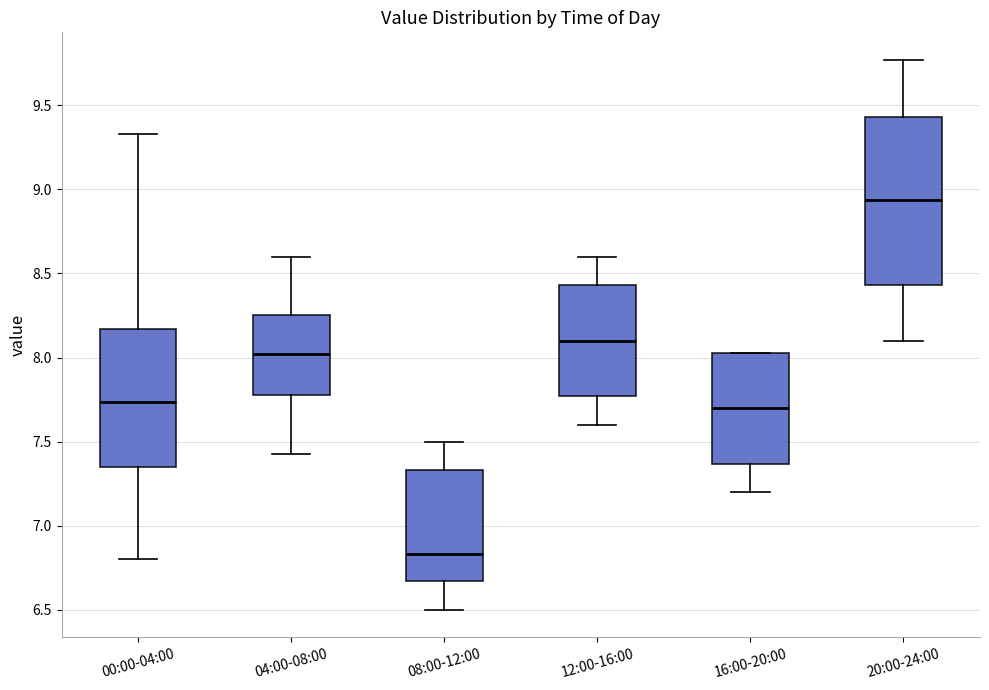

Reading left to right, read every box against the y-axis: the position of its median line, the range the box covers, and the ends of its whiskers. The values are not printed on the chart, so give them approximately, as read against the axis.

00:00-04:00: median 7.75, box 7.35 to 8.15, whiskers 6.80 to 9.35
04:00-08:00: median 8.00, box 7.80 to 8.25, whiskers 7.45 to 8.60
08:00-12:00: median 6.85, box 6.65 to 7.35, whiskers 6.50 to 7.50
12:00-16:00: median 8.10, box 7.75 to 8.45, whiskers 7.60 to 8.60
16:00-20:00: median 7.70, box 7.35 to 8.05, whiskers 7.20 to 8.05
20:00-24:00: median 8.95, box 8.45 to 9.45, whiskers 8.10 to 9.75